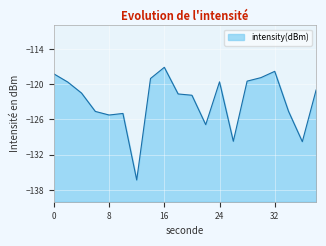

At which category does the chart reach its peak across all series?

16